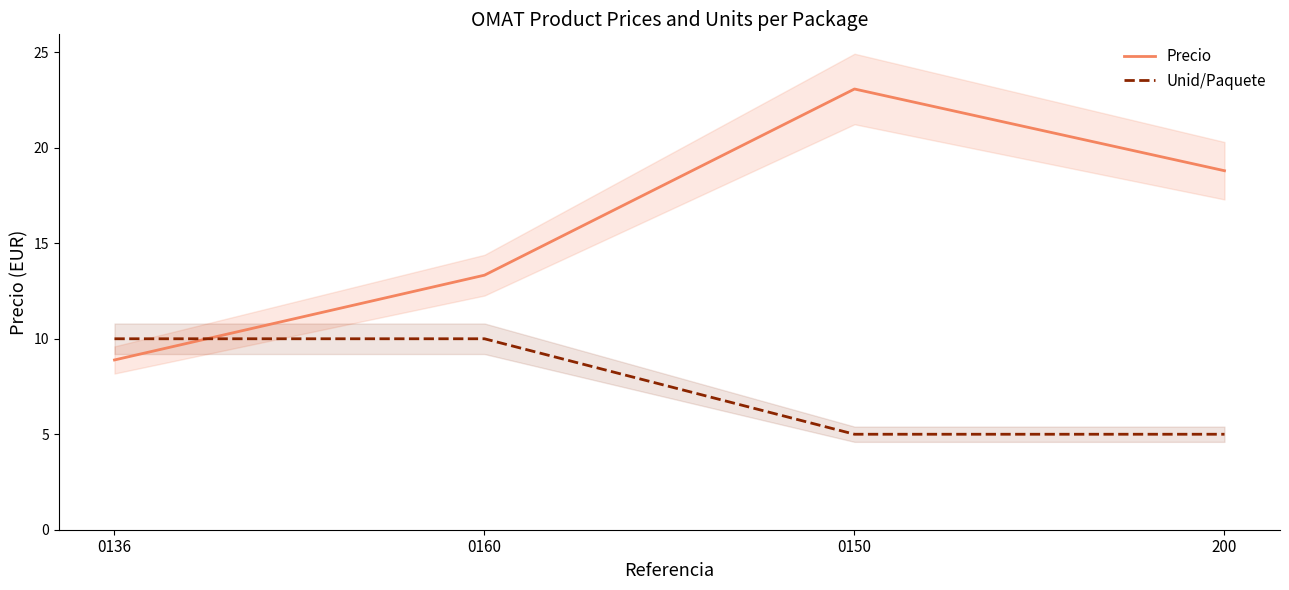

Reading left to right, list all the values displayed in this chart.

Precio: 0136=8.9	0160=13.3	0150=23.1	200=18.8
Unid/Paquete: 0136=10.0	0160=10.0	0150=5.0	200=5.0